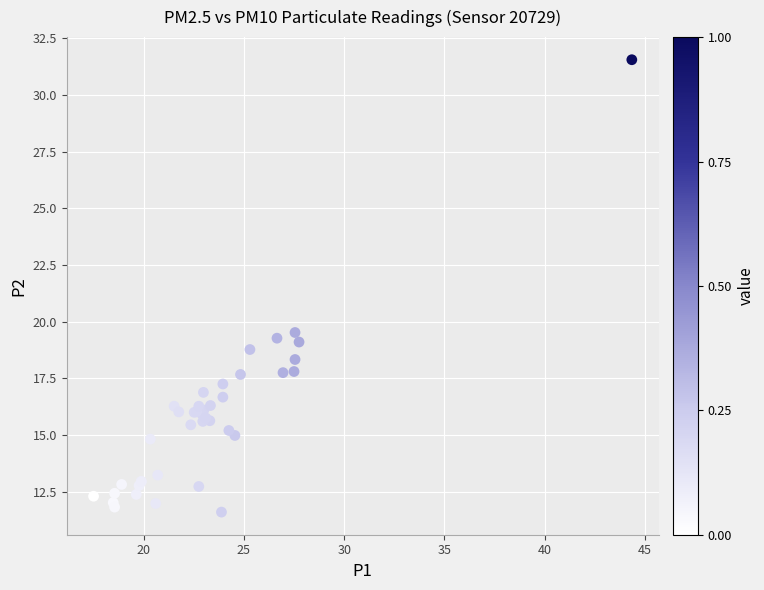

What Y value in the scatter plot is closest to 21?

19.5